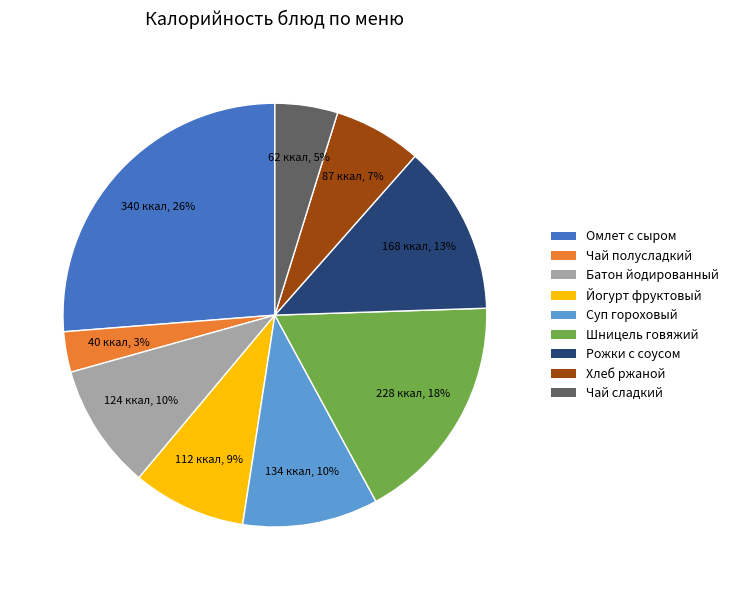

To the nearest percent, what is the difference between the largest and smallest slice percentages?

23%